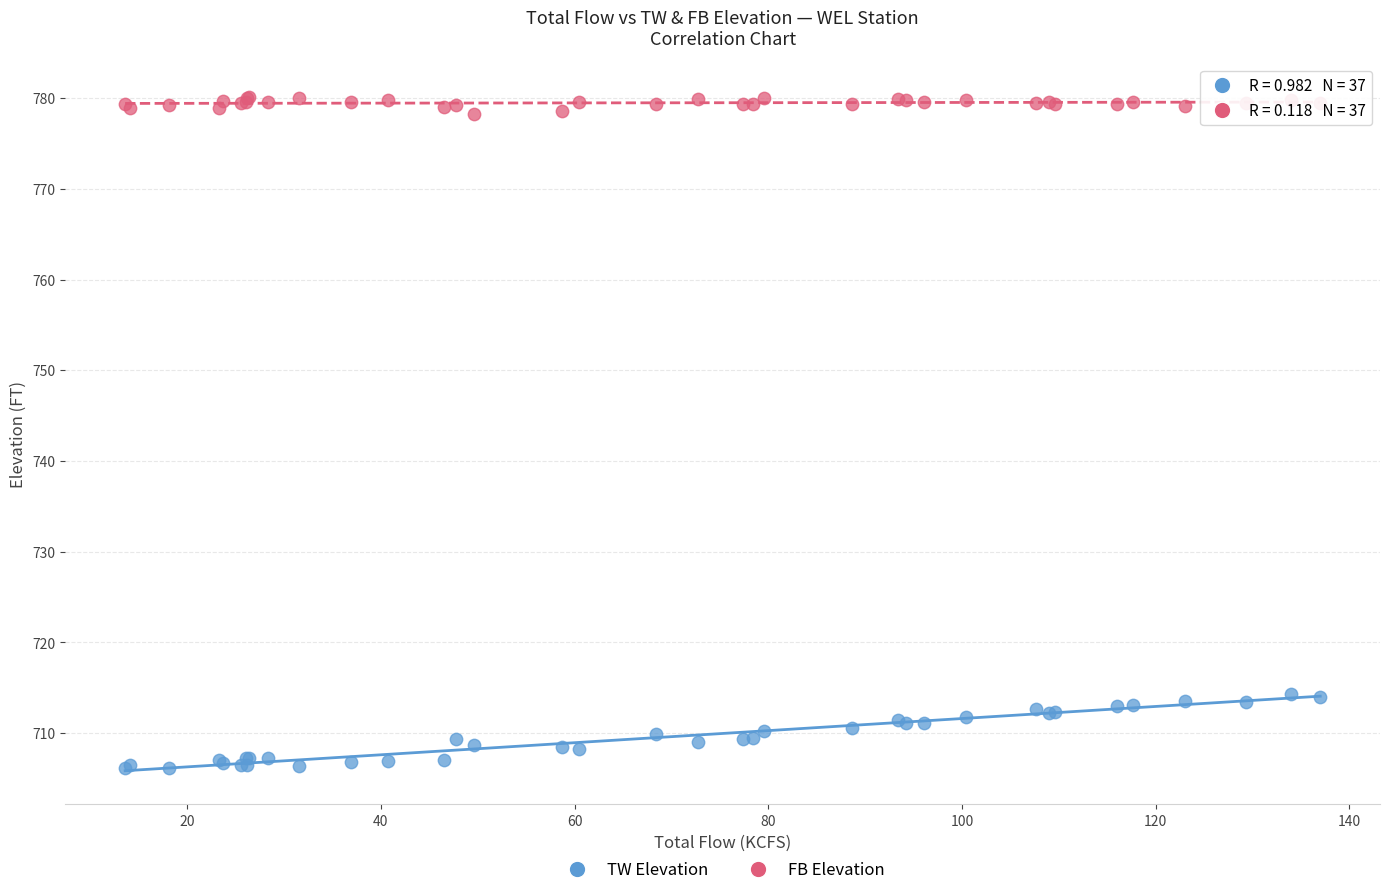

Which series has the widest spread of Y values?

TW Elevation